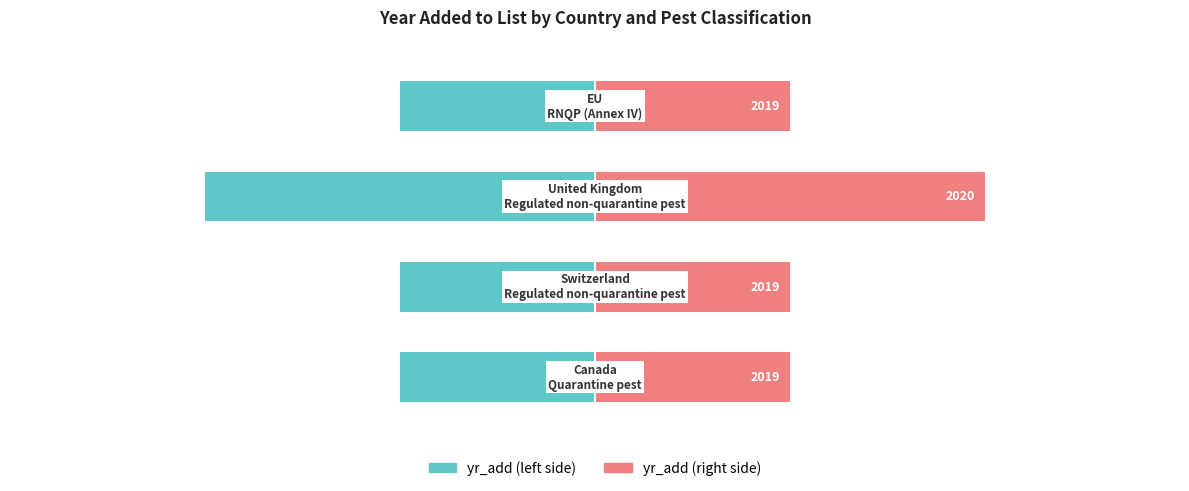

Reading left to right, extract all data points from this chart.

yr_add (left): 0=-1	1=-1	2=-2	3=-1
yr_add (right): 0=1	1=1	2=2	3=1